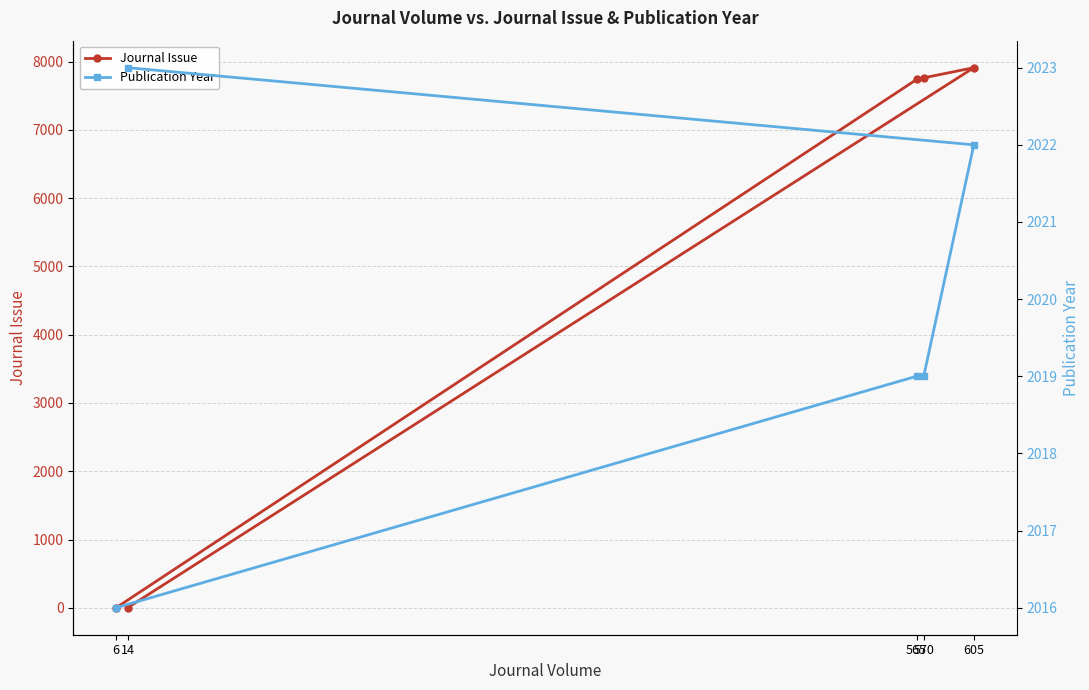

At which label does Journal Issue first exceed 7737?

570